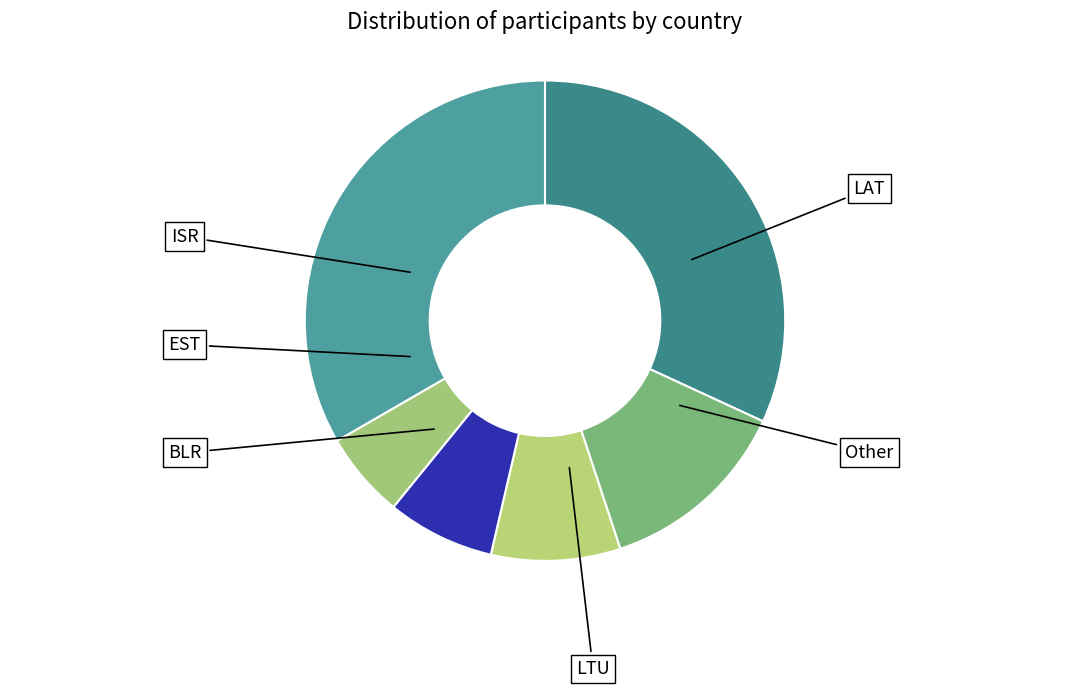

Count the number of slices in the pie.

6